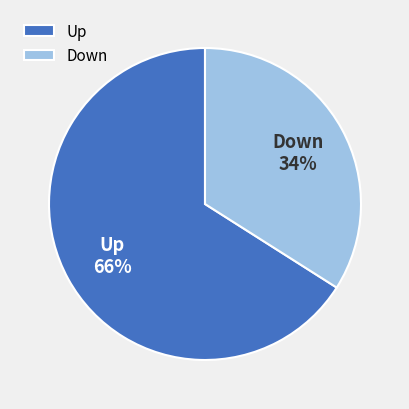

To the nearest percent, what is the average slice percentage?

50%